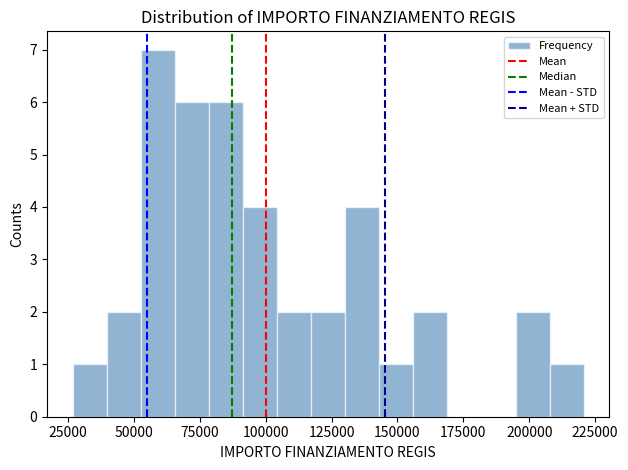

Around what value on the x-axis is the tallest bar? Give the approximate position of its centre, as read against the axis.

60000